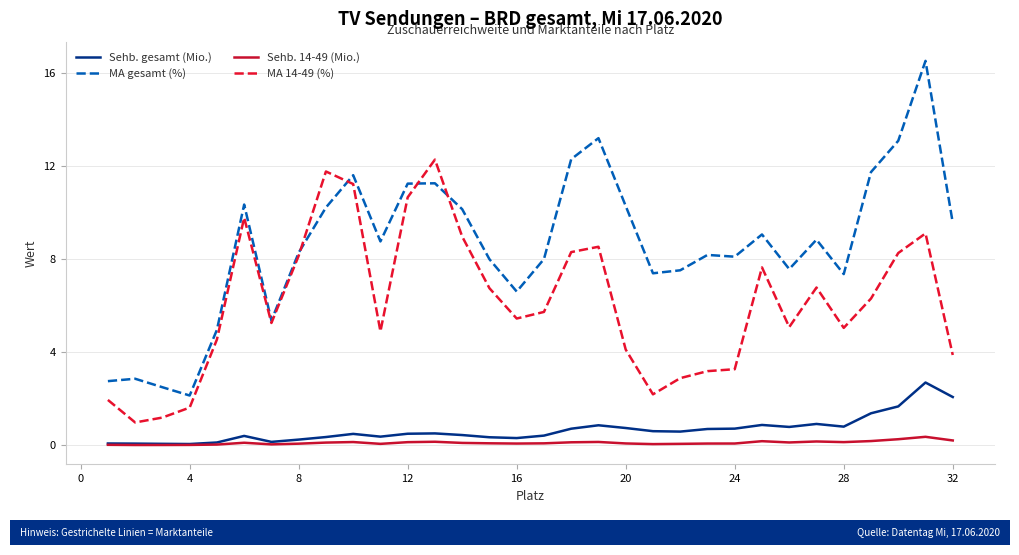

How many lines are shown in the chart?

4